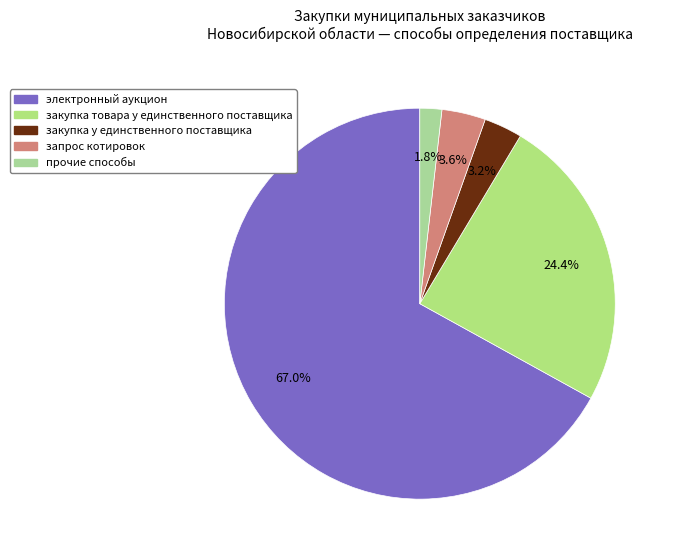

Count the number of slices in the pie.

5